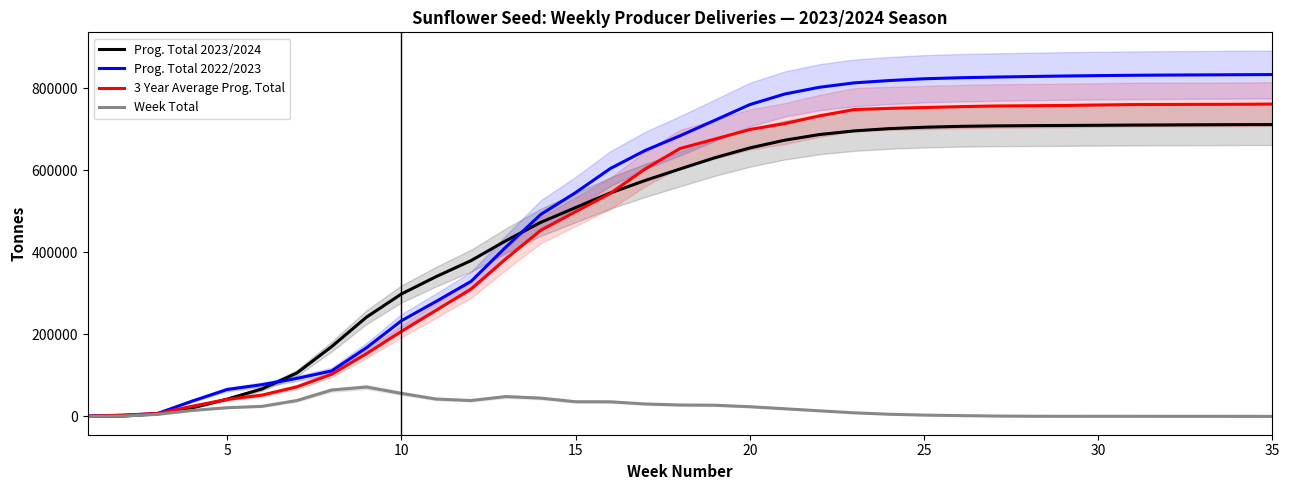

What is the difference between the maximum and minimum values in the 3 Year Average Prog. Total series?

761318.5